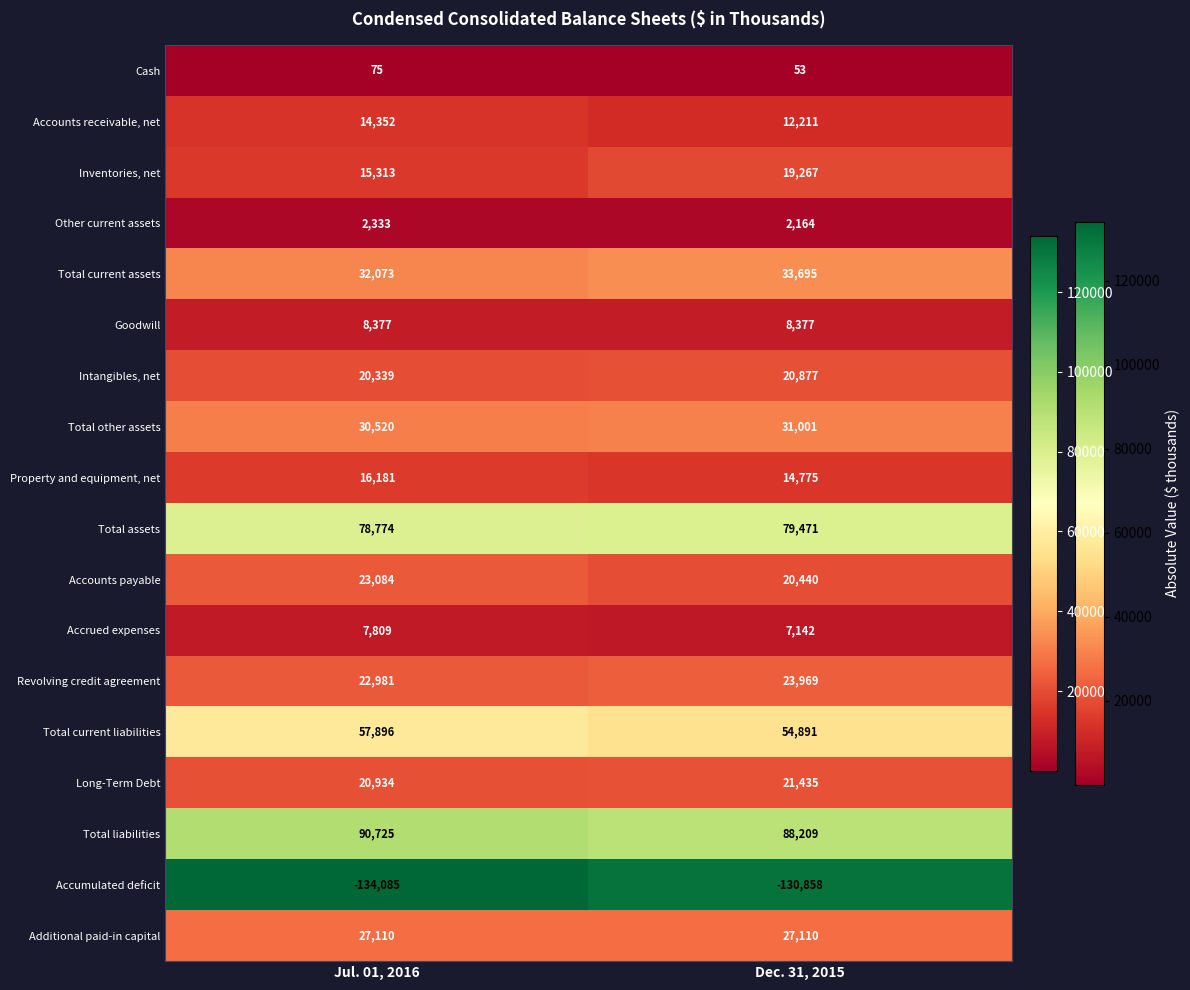

At how many categories does at least one series exceed 88244?

1